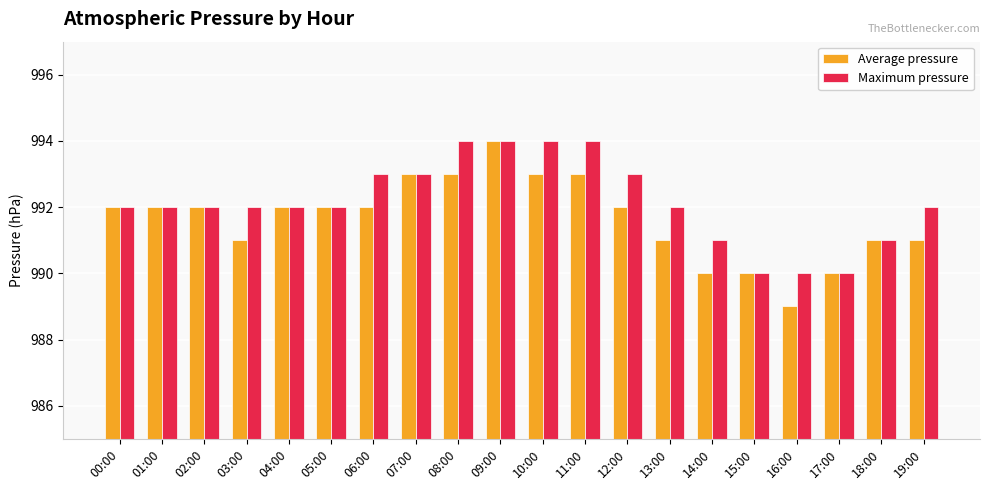

Is it true that Average pressure equals 991 at 19:00?

True